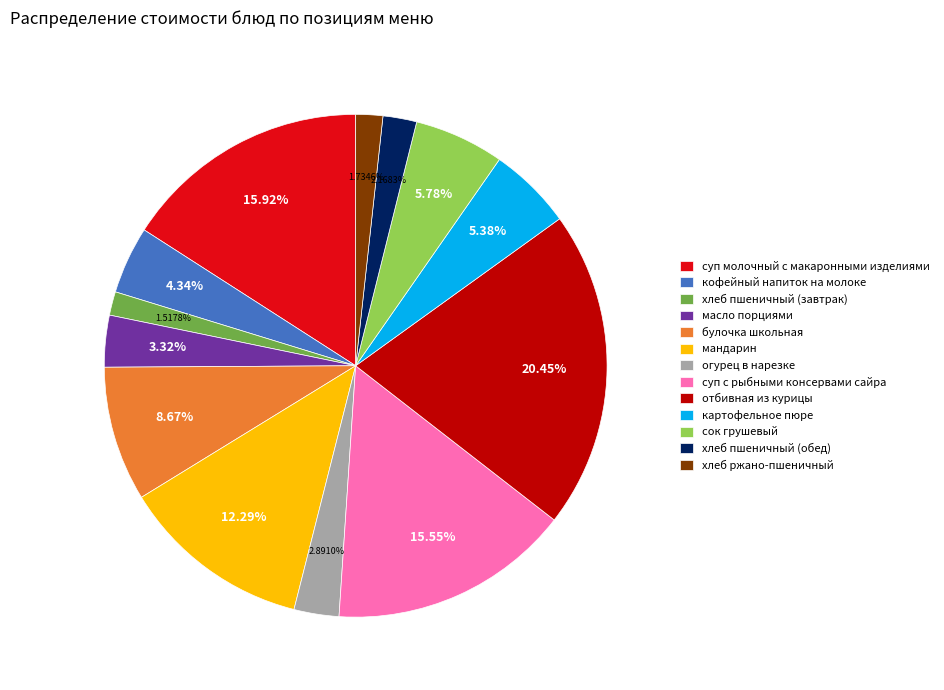

What is the largest slice in the pie chart?

отбивная из курицы